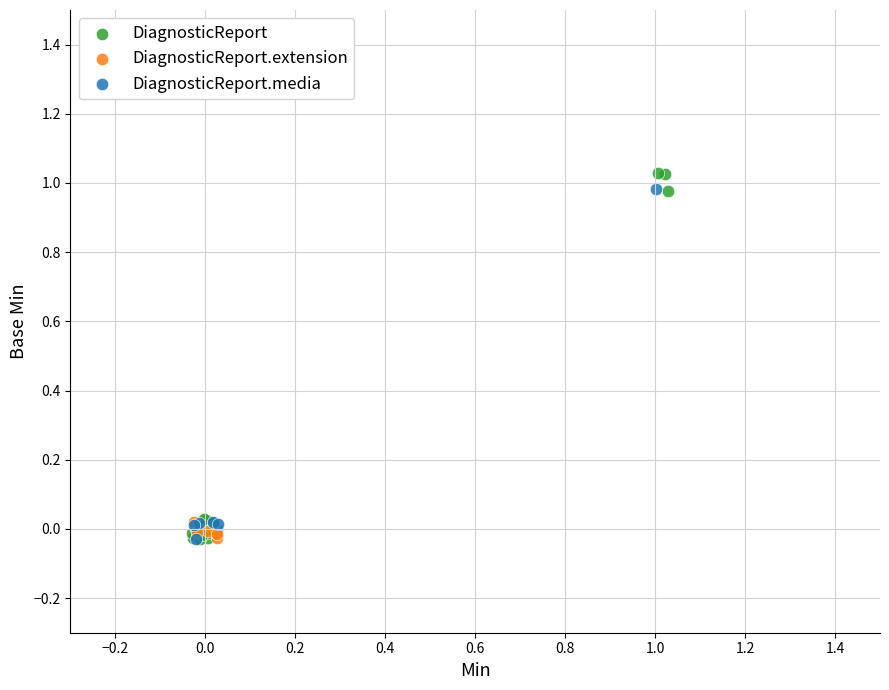

What are all the series names shown in the legend?

DiagnosticReport, DiagnosticReport.extension, DiagnosticReport.media